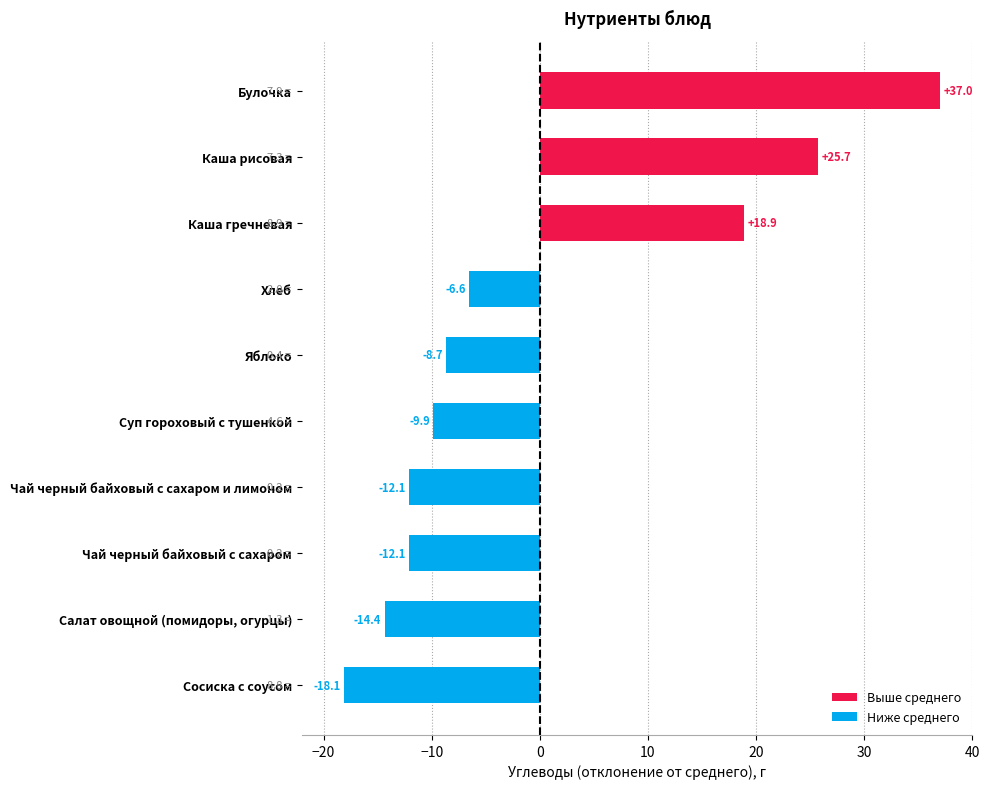

Where is the data nearest to the value 9?

Каша гречневая